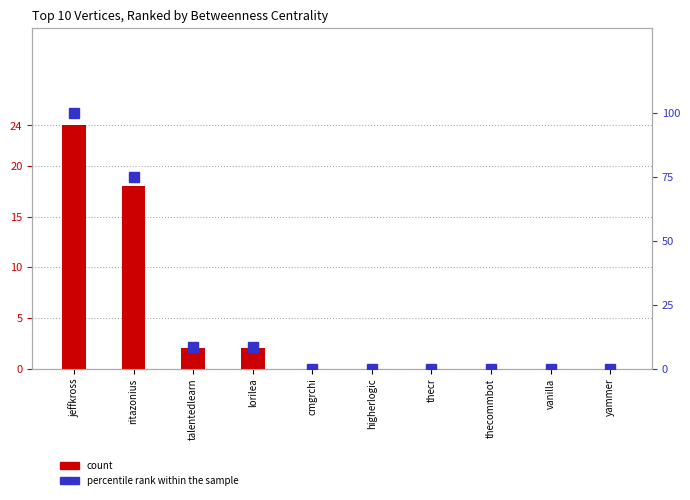

What position from the left is talentedlearn?

3